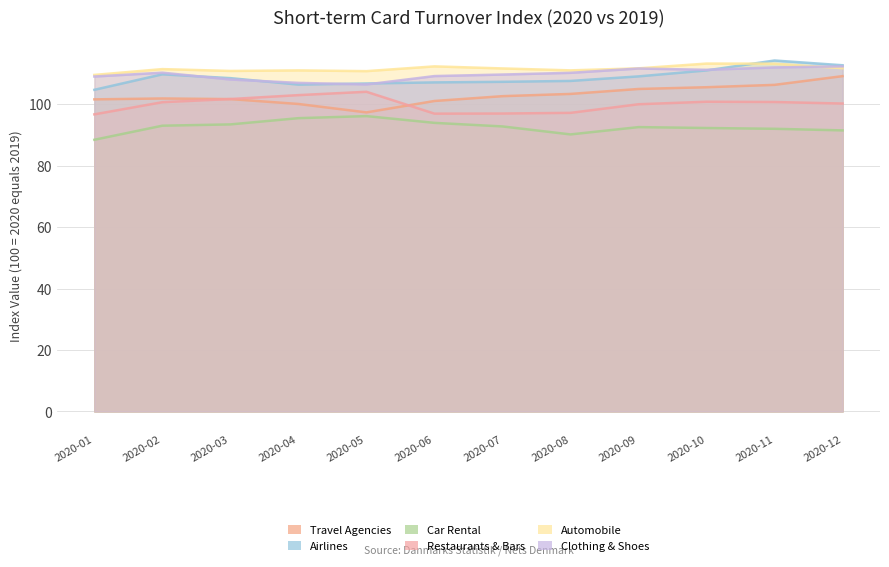

True or false: Restaurants & Bars and Car Rental intersect in this chart.

False